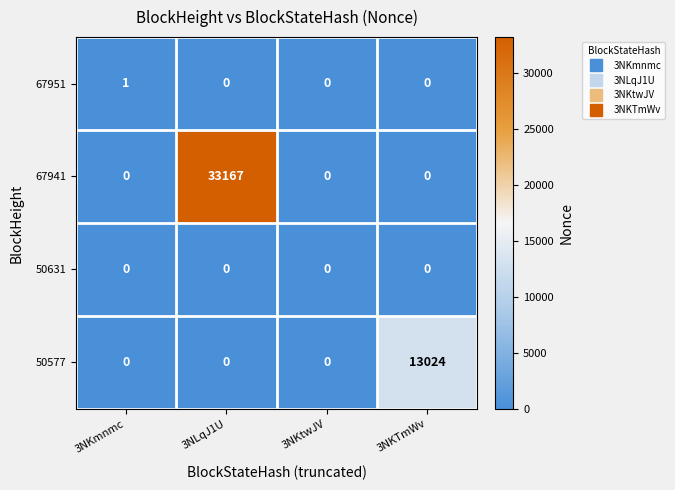

Which series has the widest spread of values?

67941